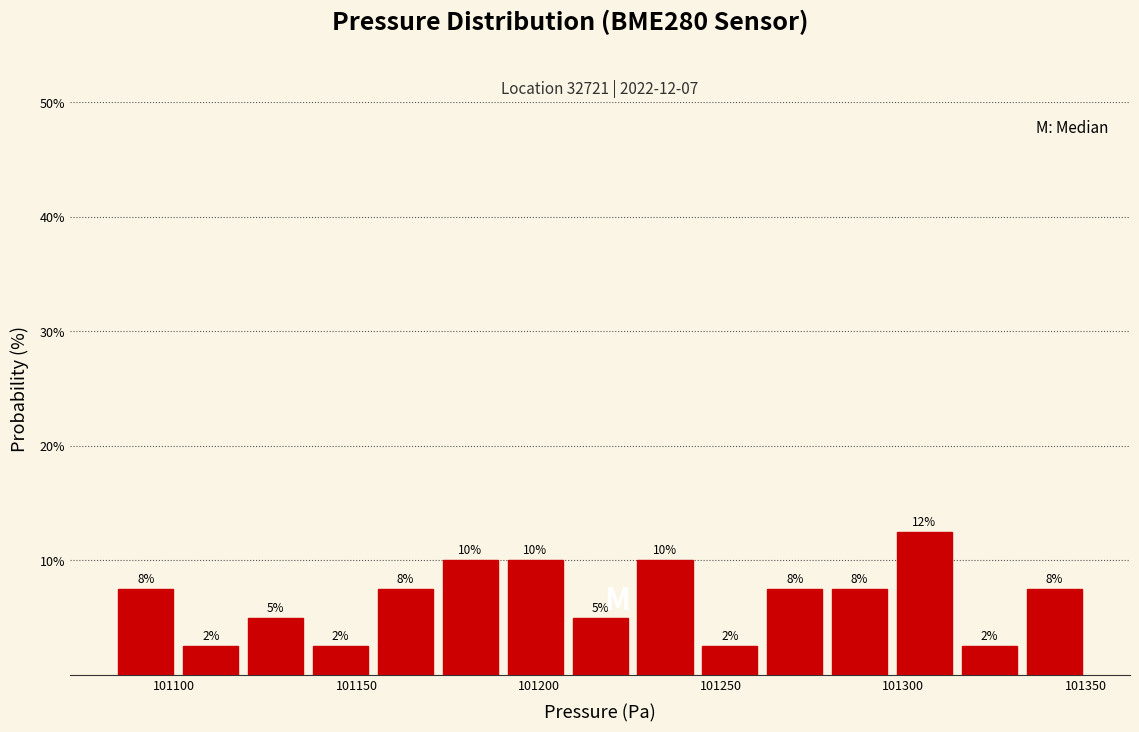

Read against the x-axis, roughly where is the centre of the tallest bar?

101305